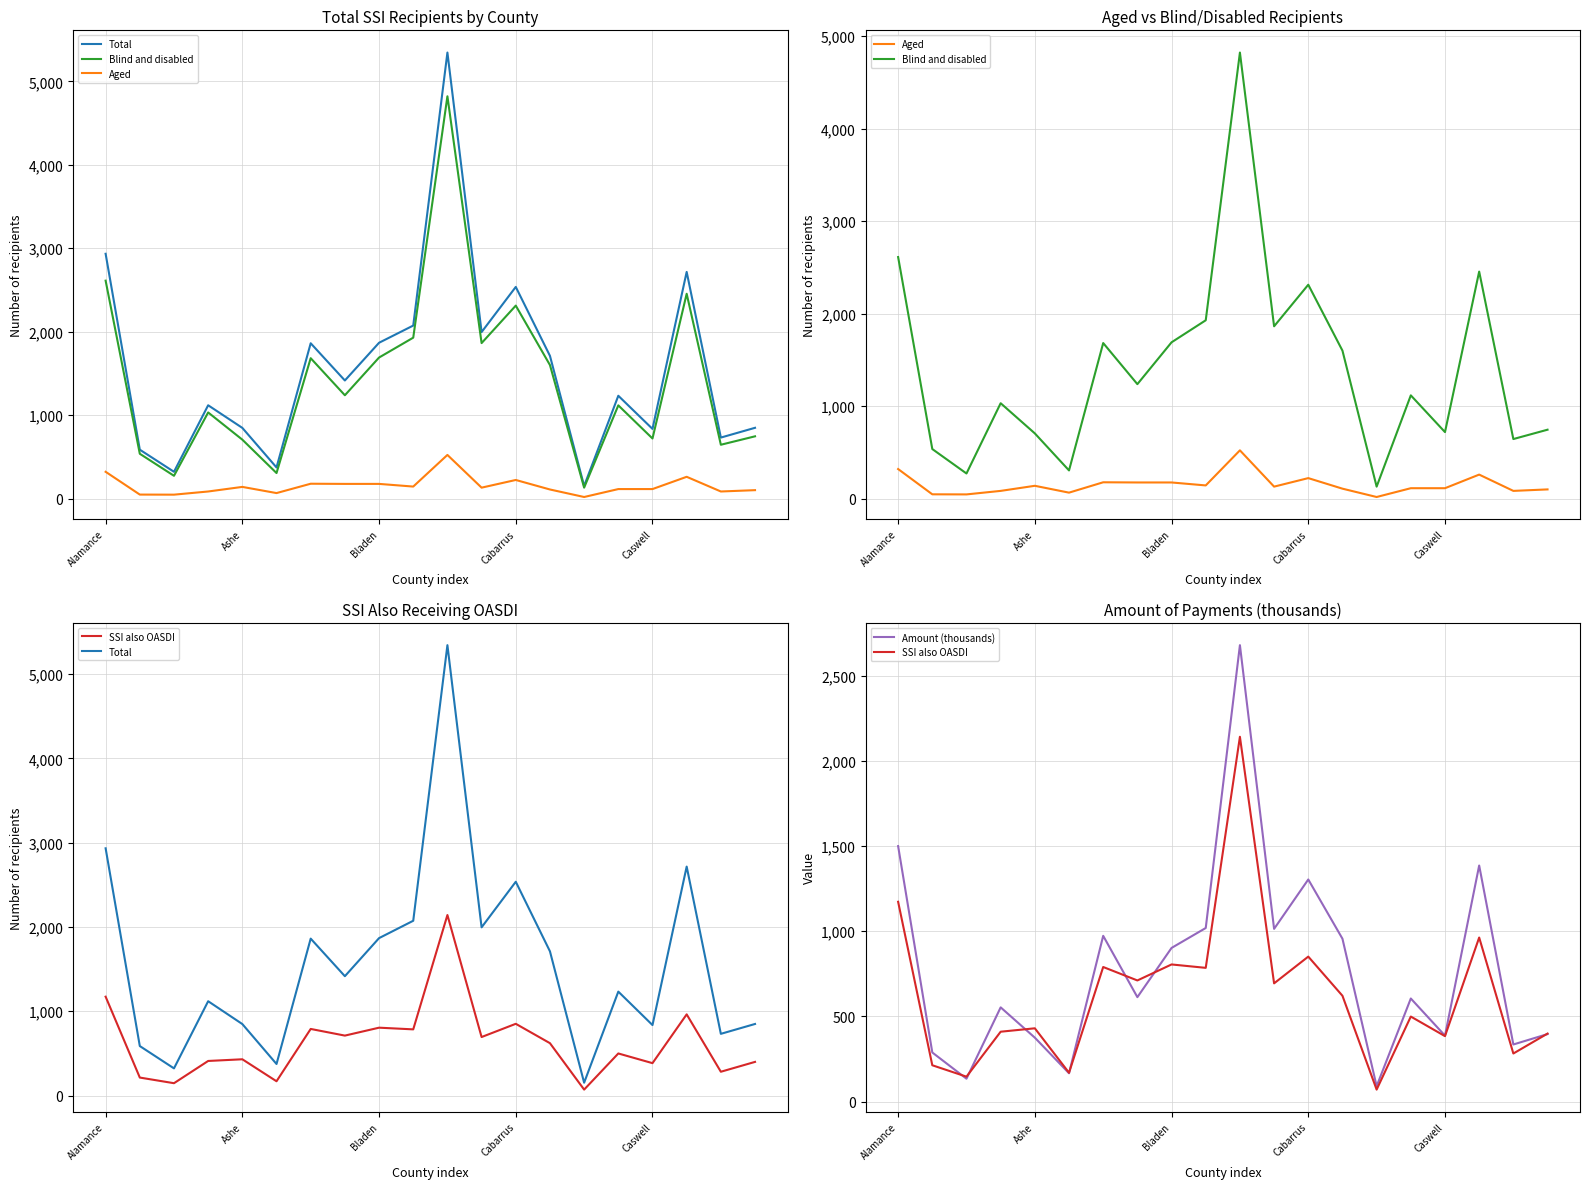

What is the minimum value shown in the chart?

20